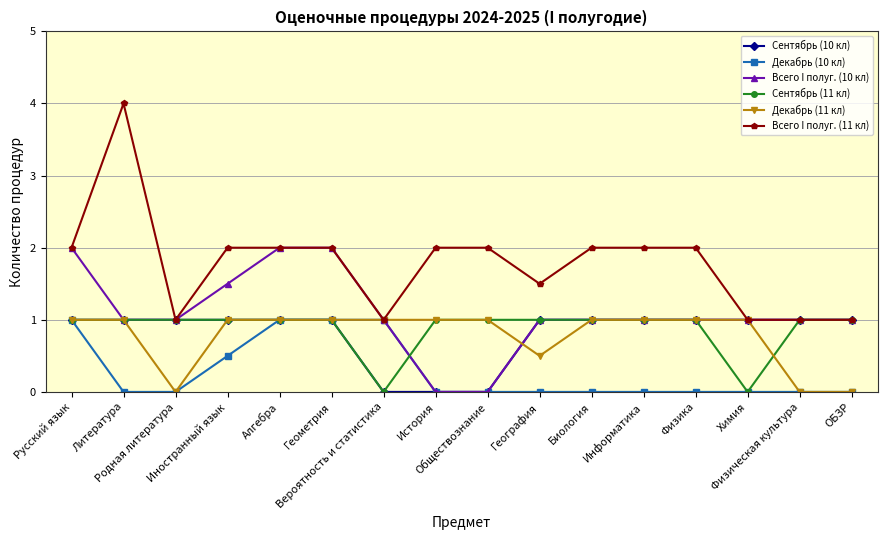

How many lines are shown in the chart?

6